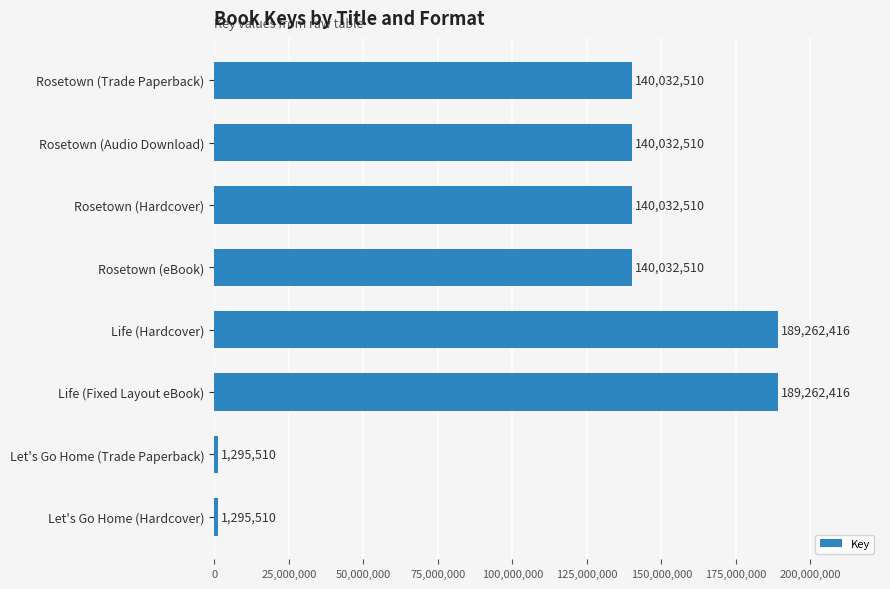

The chart shows a value of 140032510 at Rosetown (eBook). True or false?

True